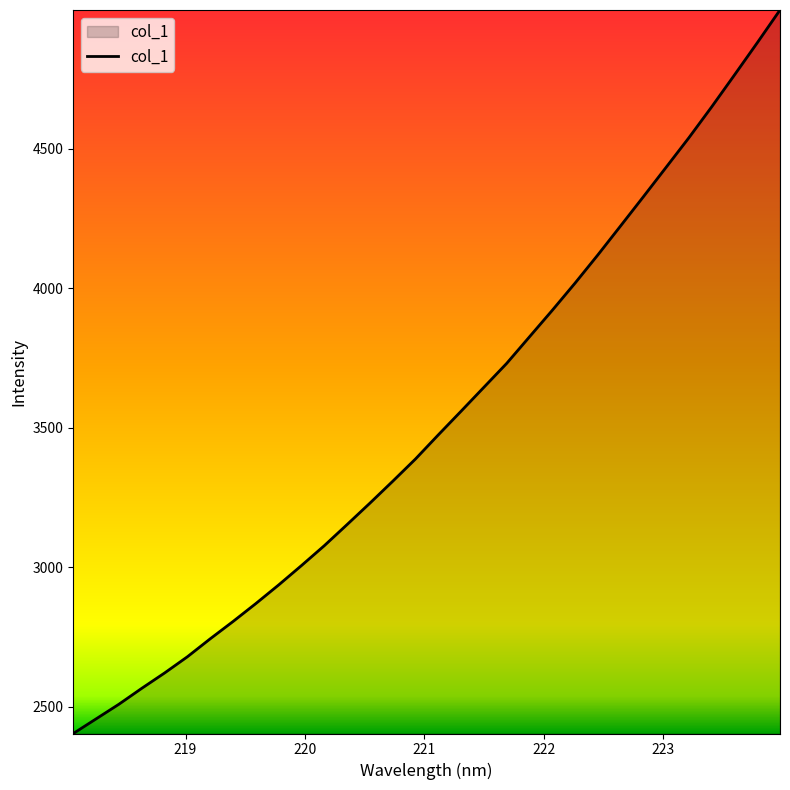

What is the sum of all values?

112874.2